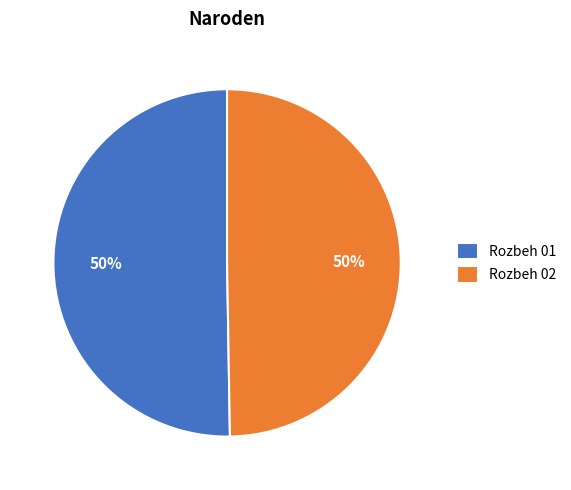

Do Rozbeh 01 and Rozbeh 02 together represent more than half of the pie?

Yes